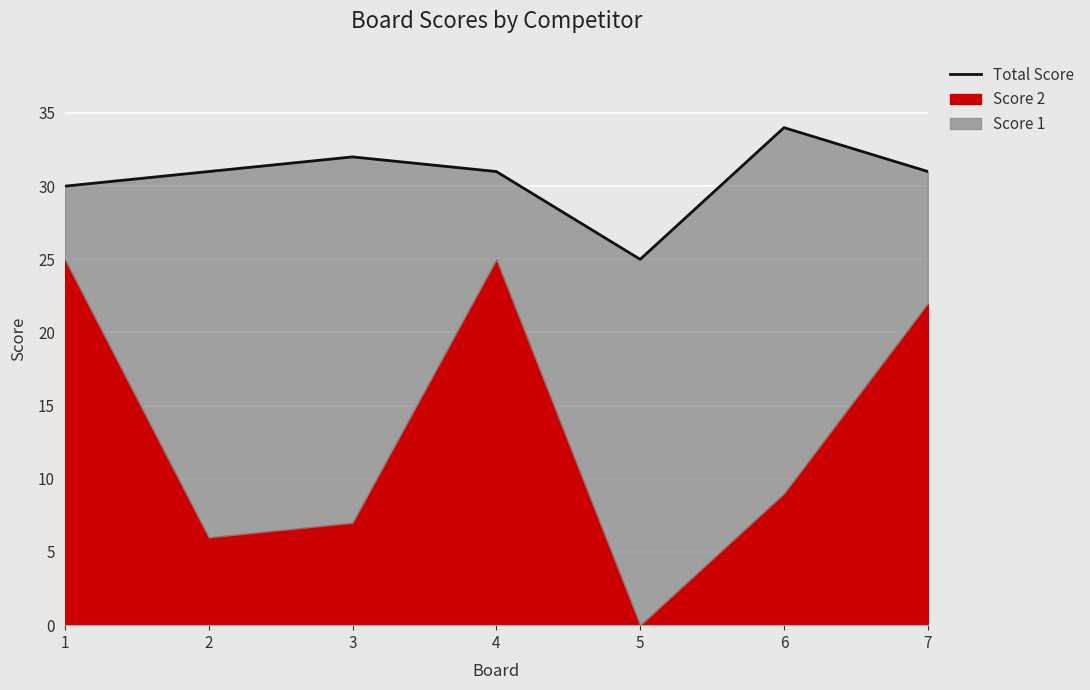

How many interior local valleys (lower than both neighbors) does the data have?

1